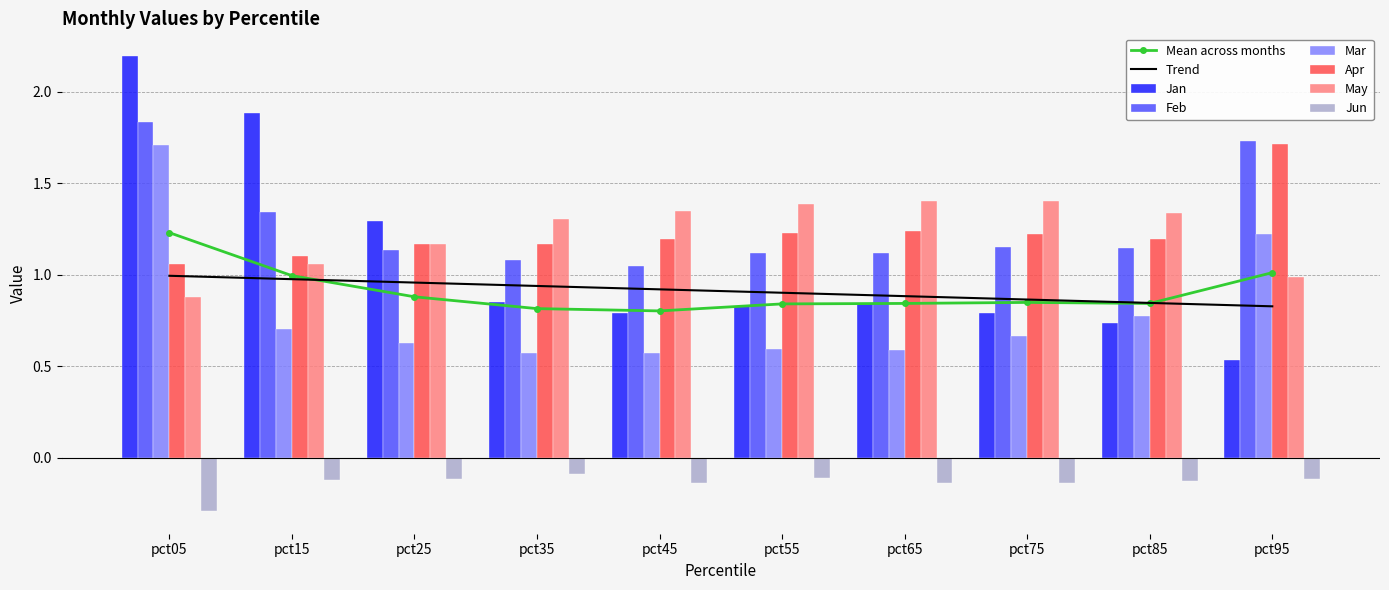

The May series shows 1.3 at pct35. True or false?

True